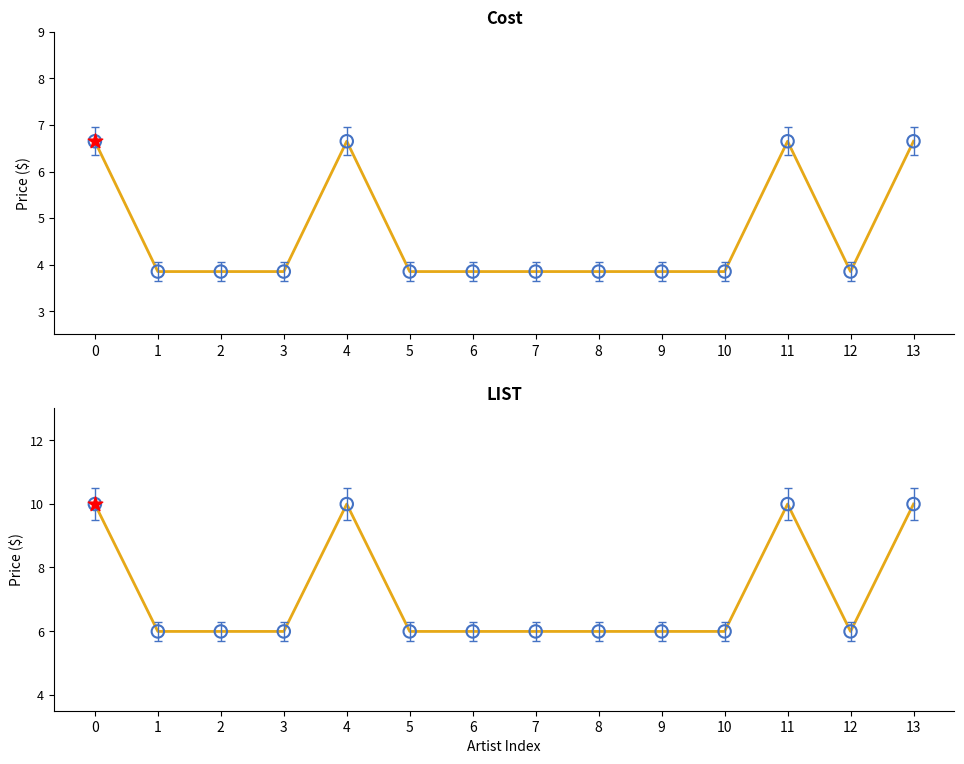

What are all the series names shown in the legend?

Cost, LIST